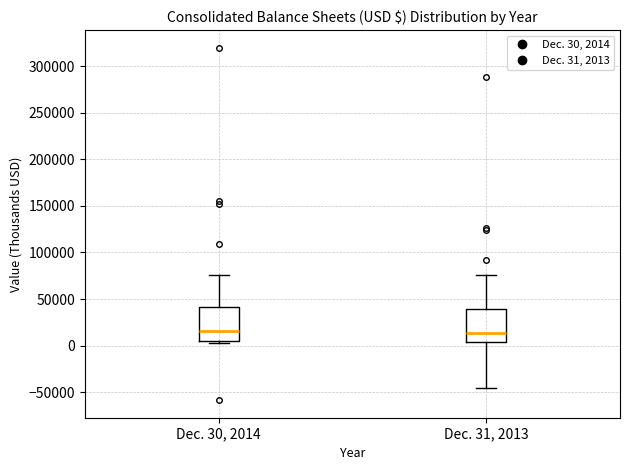

Reading left to right, read every box against the y-axis: the position of its median line, the range the box covers, and the ends of its whiskers. The values are not printed on the chart, so give them approximately, as read against the axis.

Dec. 30, 2014: median 15000, box 5000 to 40000, whiskers 5000 (just below the box's lower edge) to 75000
Dec. 31, 2013: median 15000, box 5000 to 40000, whiskers -45000 to 75000